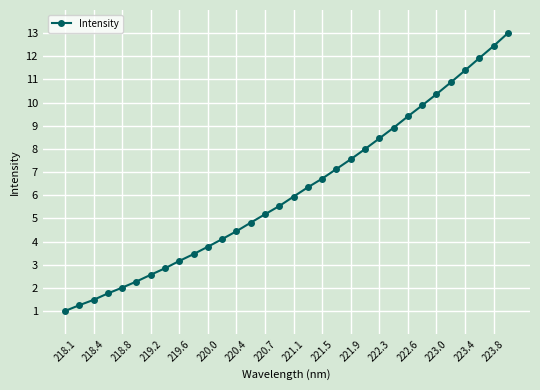

What is the smallest value displayed?

1.0